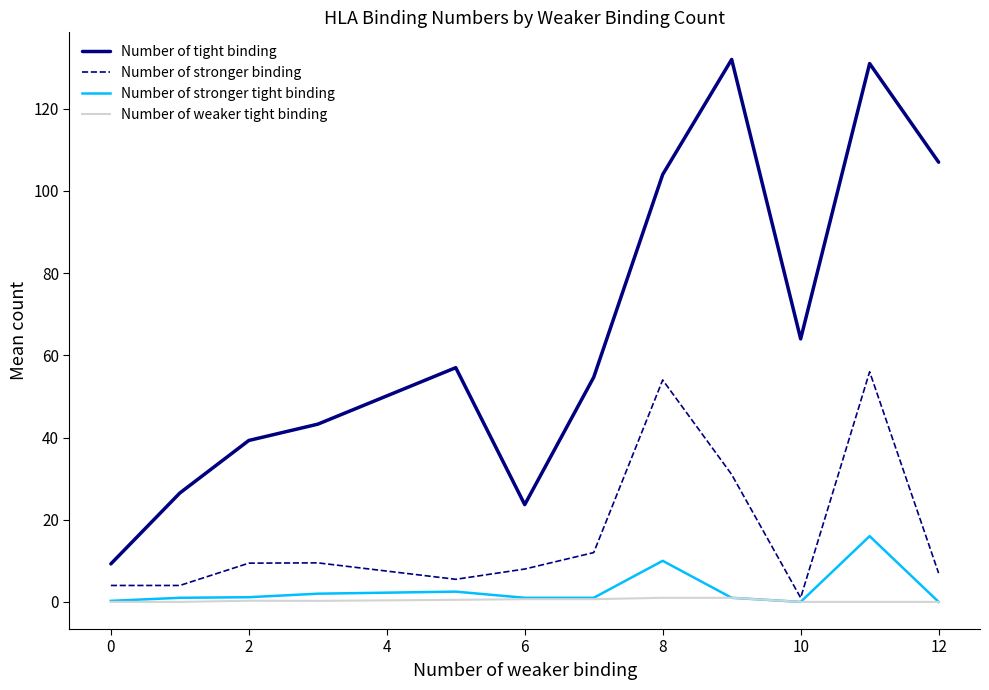

How many categories are shown in the chart?

12